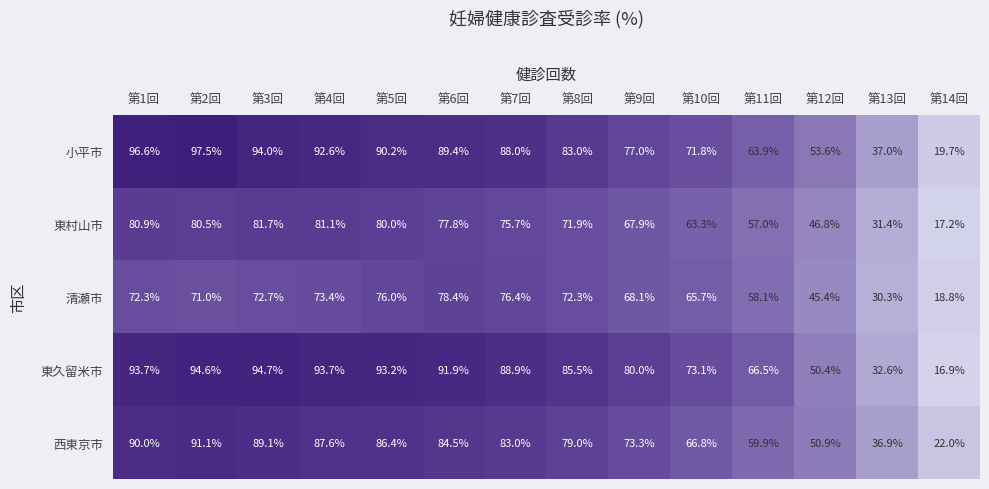

What is the sum of all 清瀬市 values?

878.9